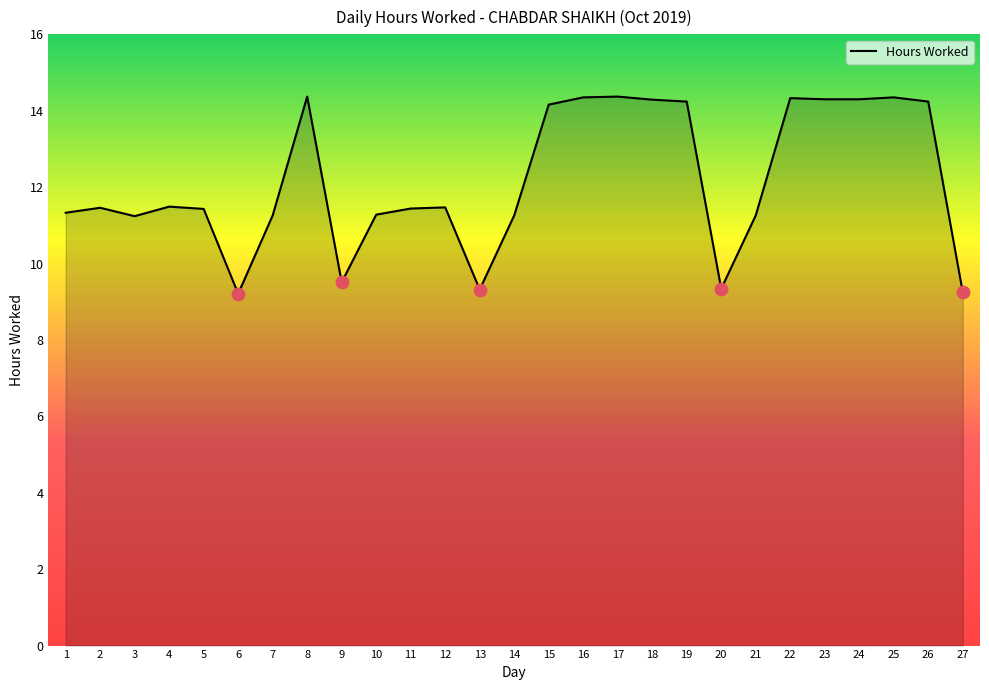

What is the ratio of the value at 24 to the value at 4?

1.2